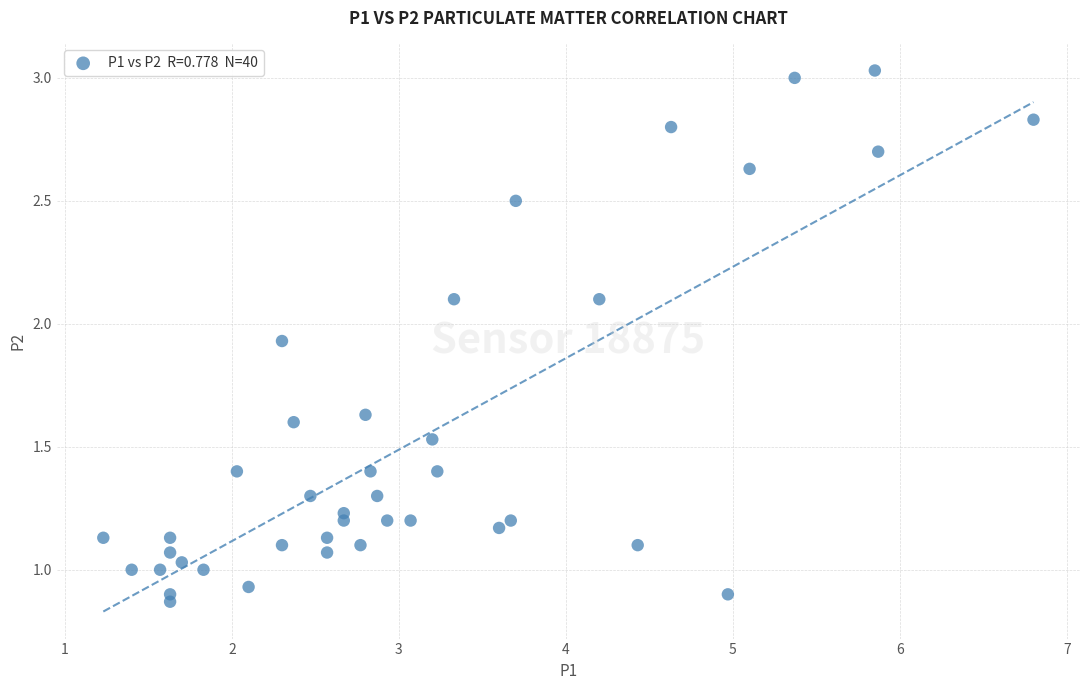

What is the range of Y values (max minus min)?

2.2